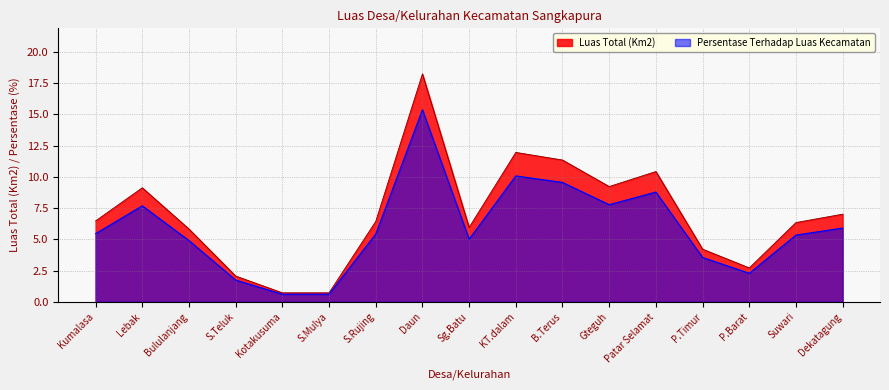

The Luas Total (Km2) series shows 15.2 at Gteguh. True or false?

False